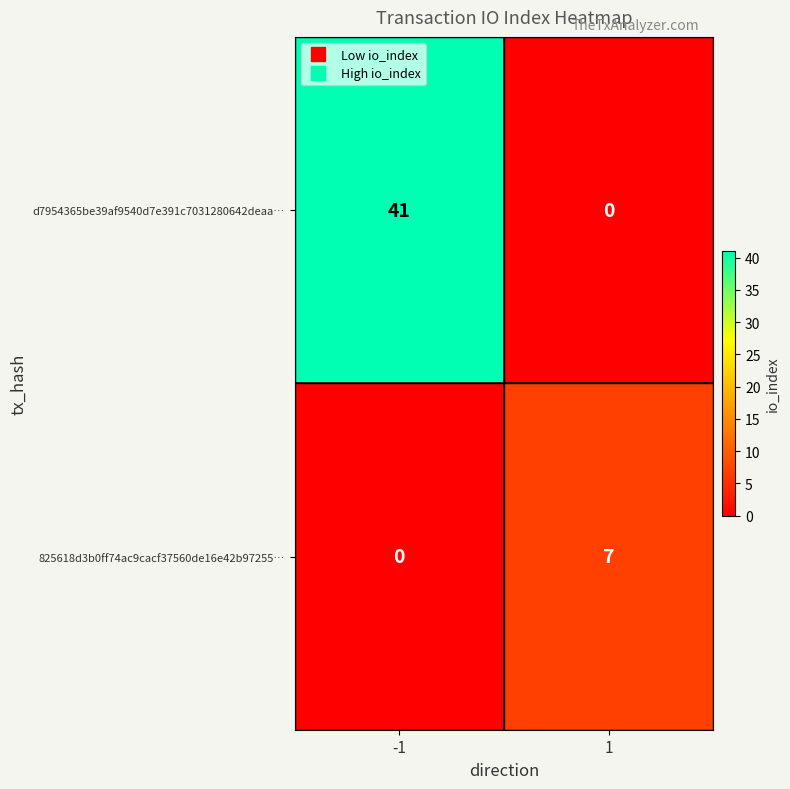

Reading left to right, extract all data points from this chart.

d7954365be39af9540d7e391c7031280642deaa…: -1=41	1=0
825618d3b0ff74ac9cacf37560de16e42b97255…: -1=0	1=7